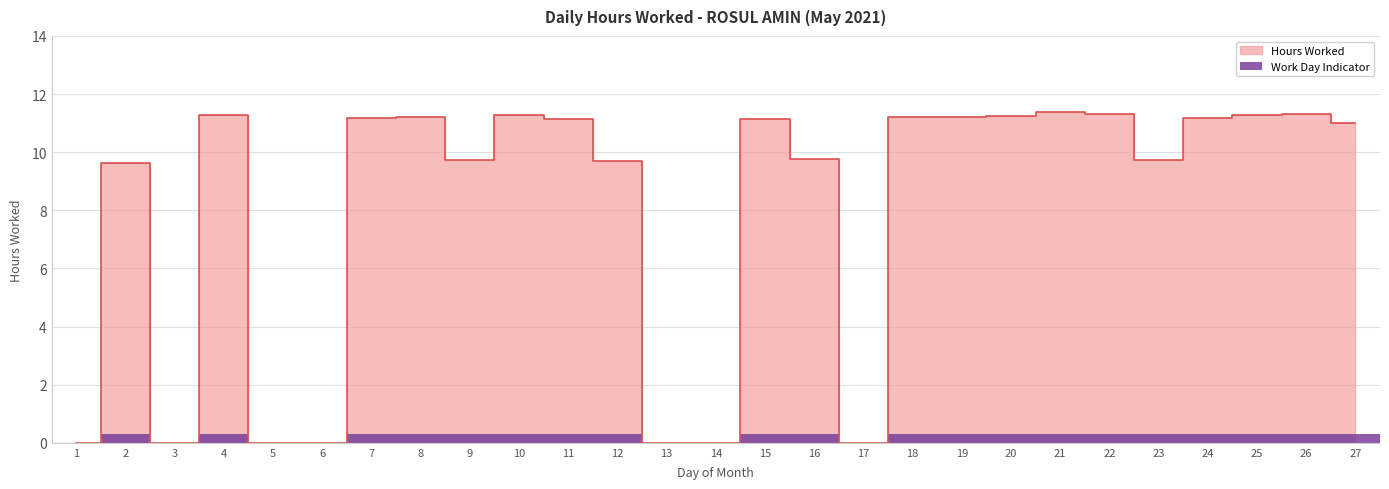

How many data points does each series have?

27